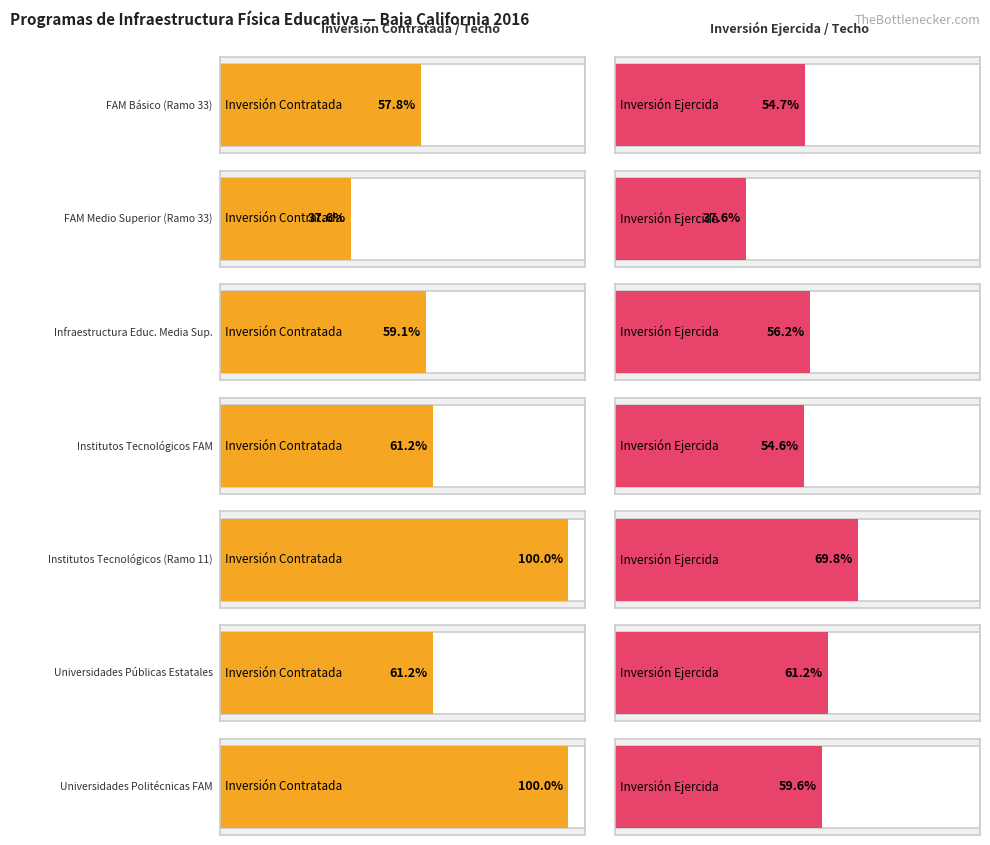

What is the difference between the ejercida values at 4 and 5?

20515209.0